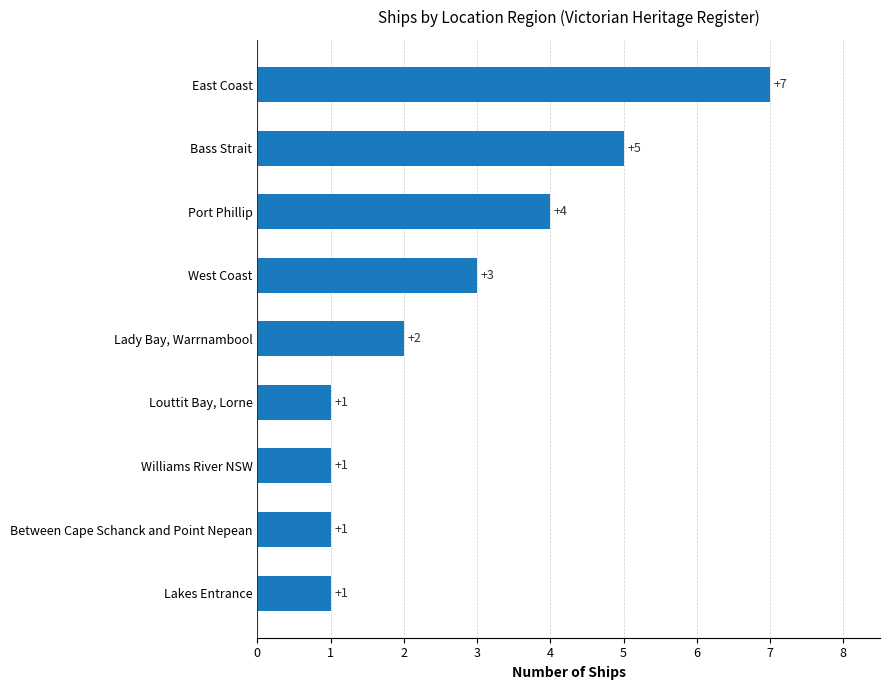

The value at East Coast is 11. True or false?

False